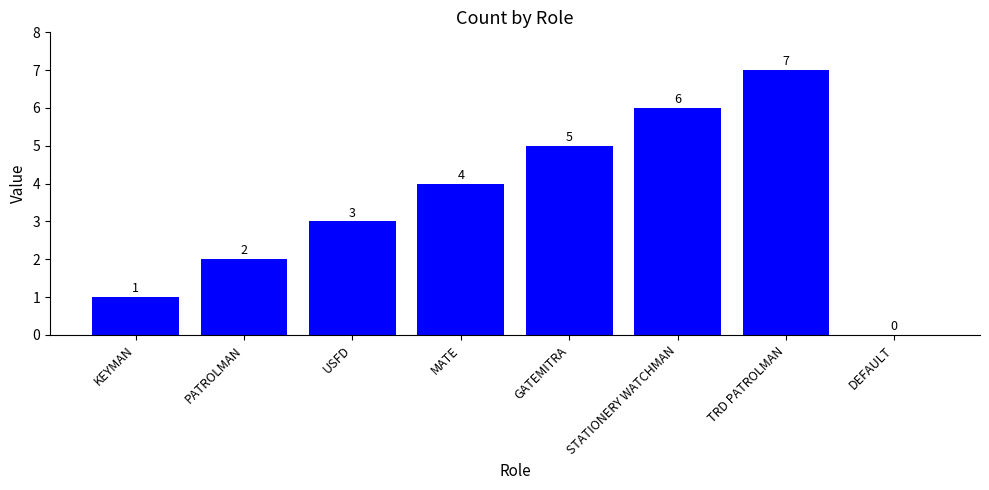

Is it true that the value at DEFAULT is 0?

True